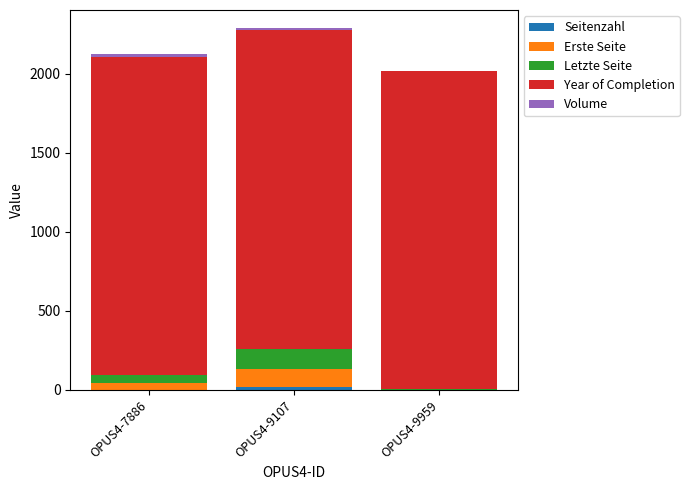

How many data points does each series have?

3